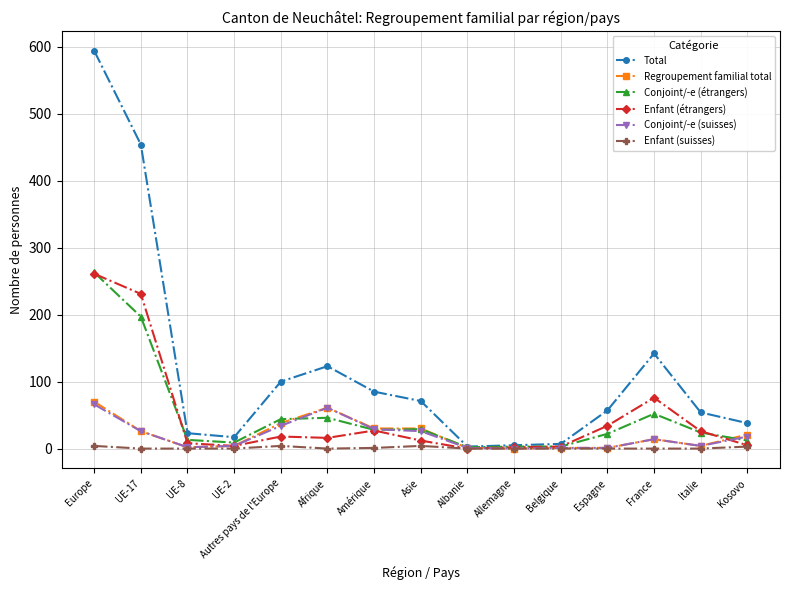

At which label does Total reach its peak?

Europe